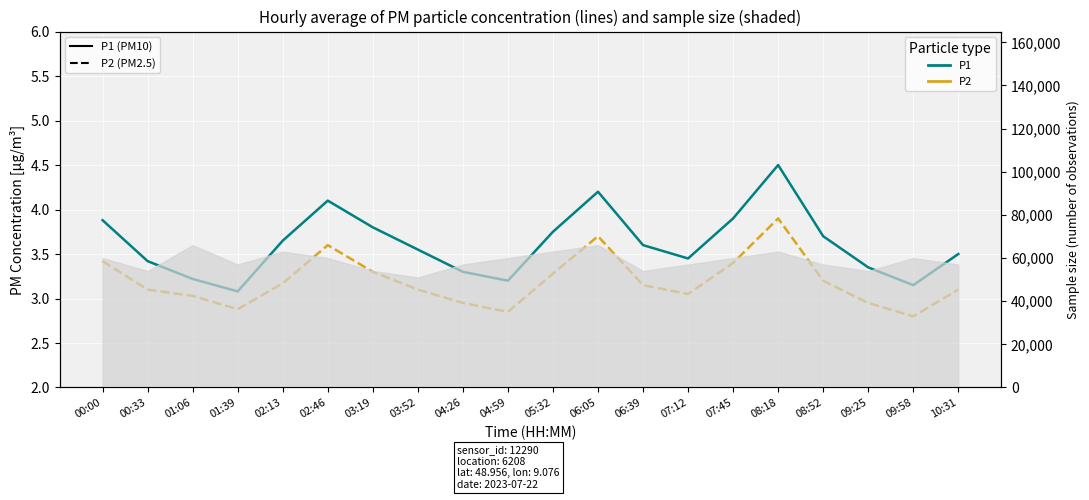

What is the spread (max minus min) of values at 10:31?

0.4